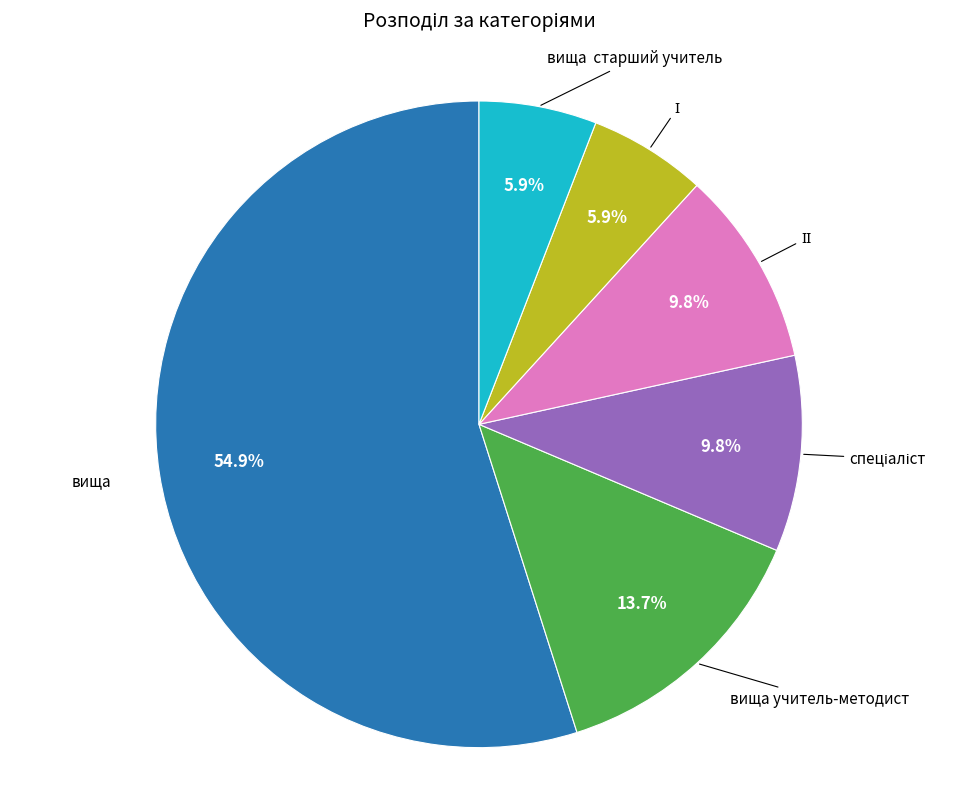

Is there any slice that represents more than half of the pie?

Yes